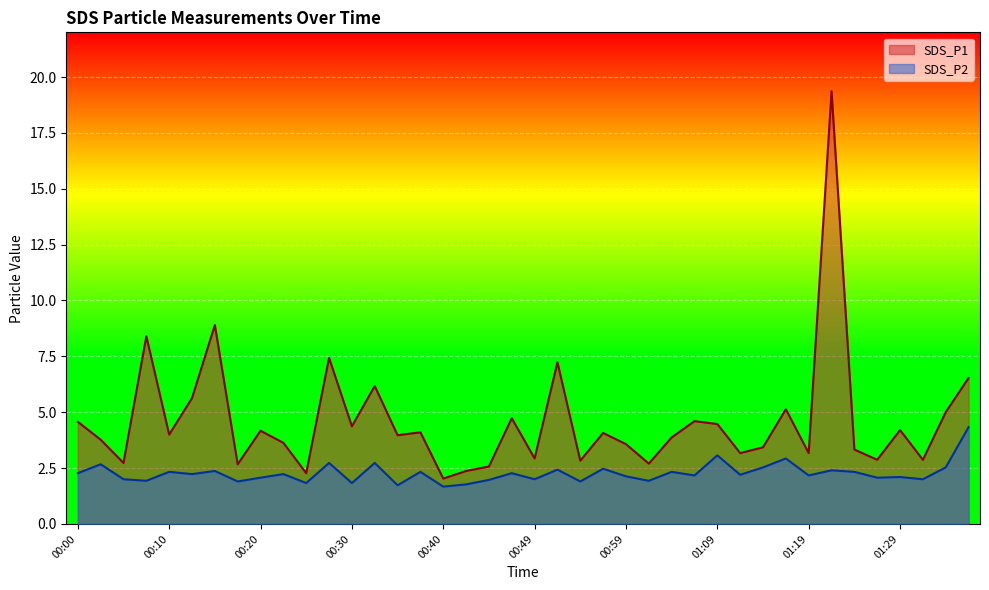

List the series in order of their overall mean, lowest first.

SDS_P2, SDS_P1